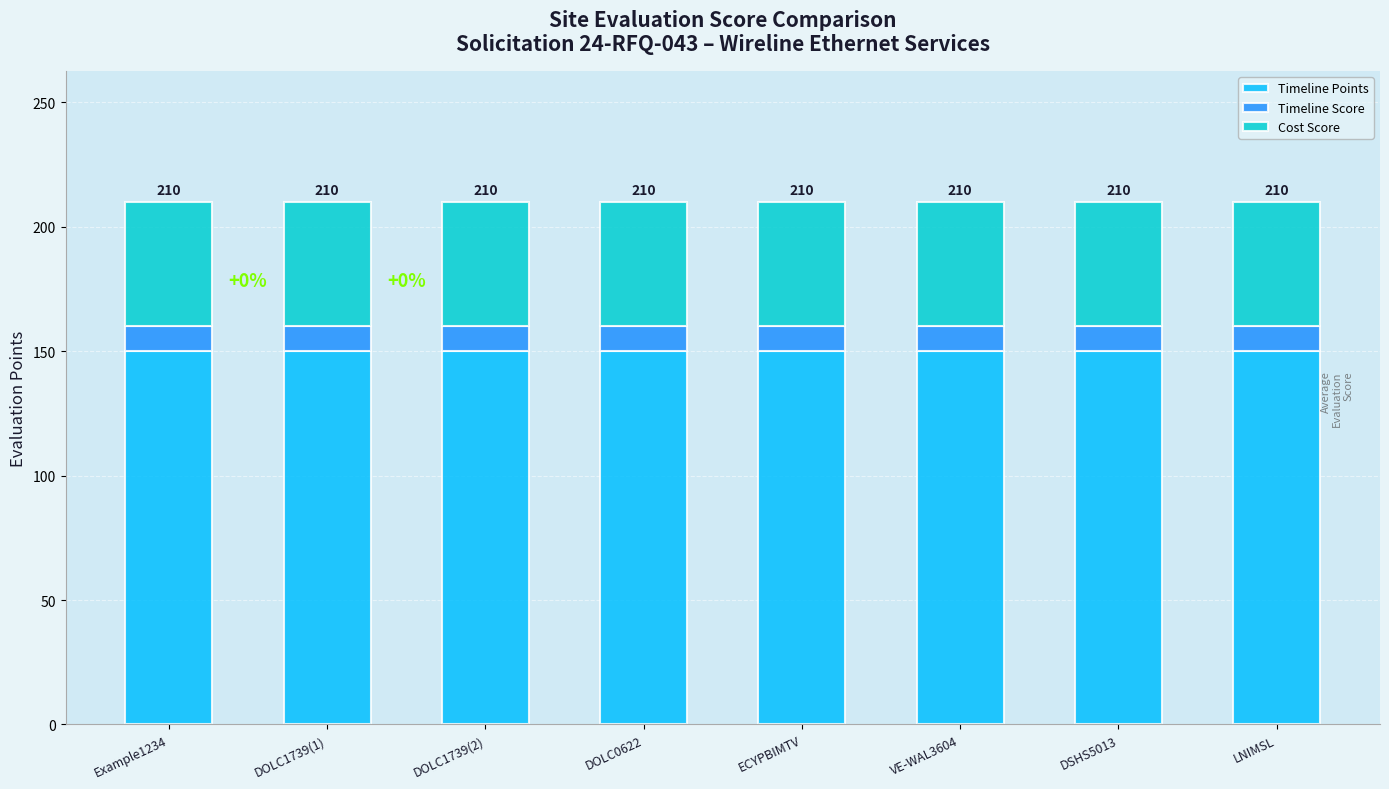

Is it true that Timeline Points equals 244 at LNIMSL?

False